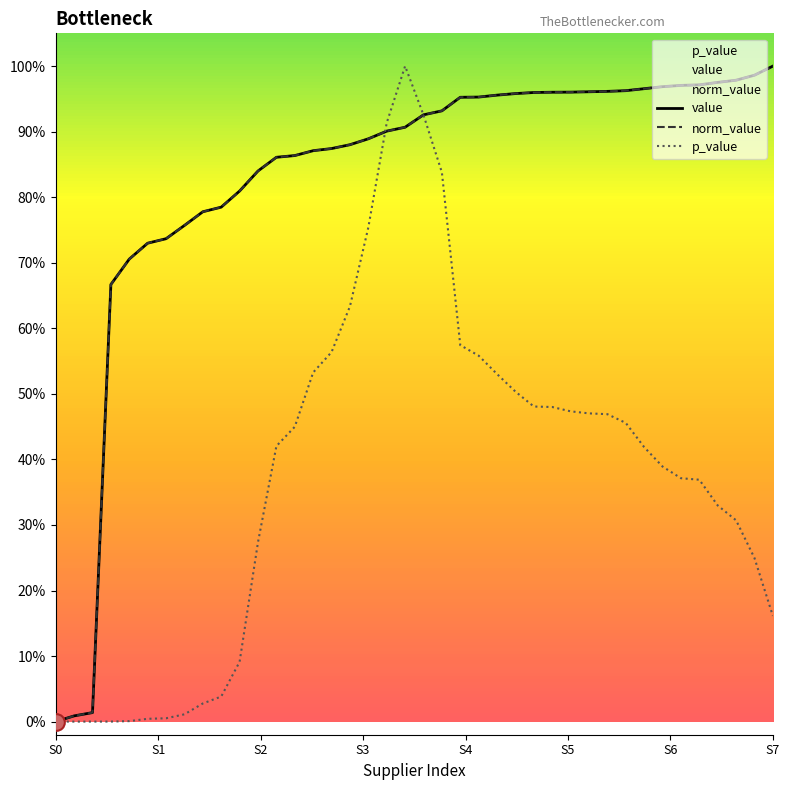

Read the norm_value value at S7.

1.0